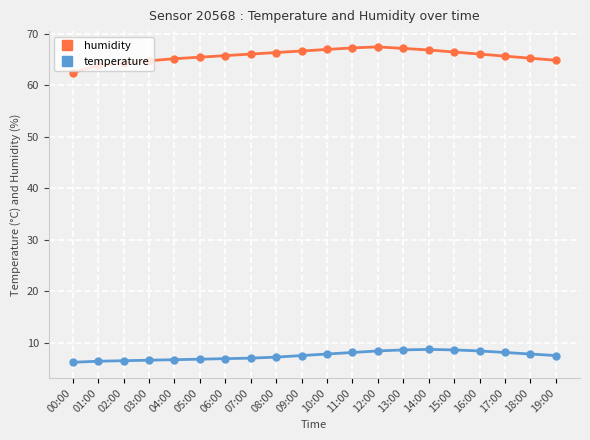

What is the total value across all series at 10:00?

74.8